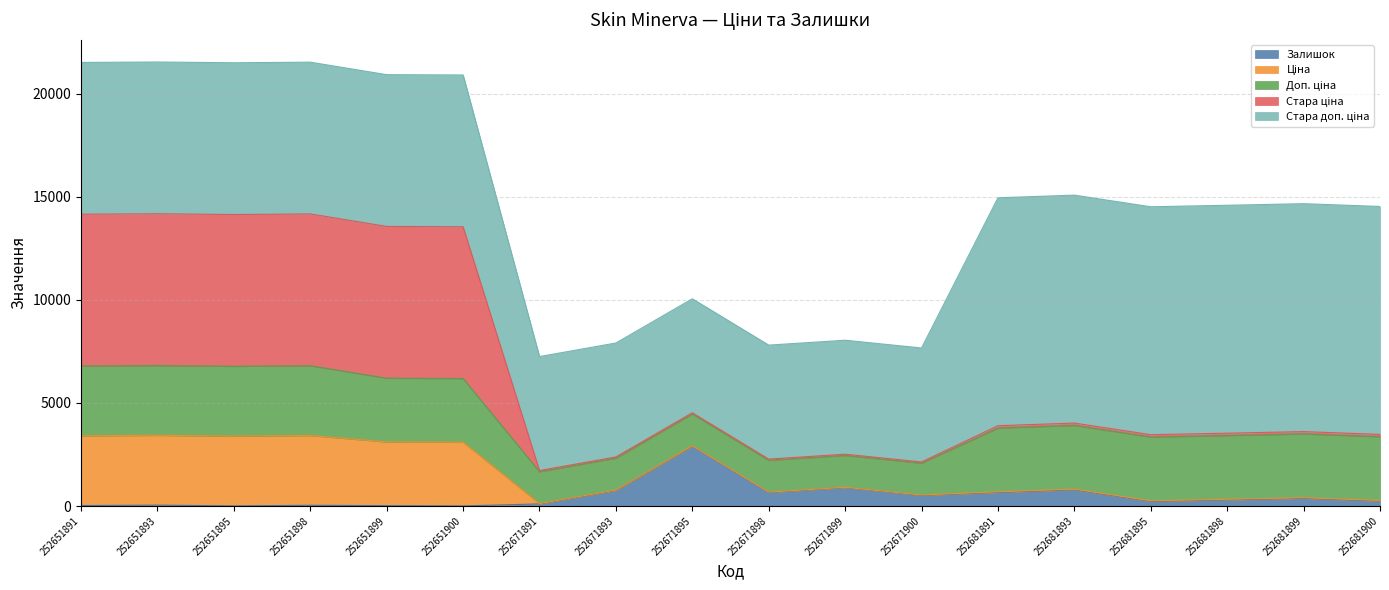

Reading left to right, list all the values displayed in this chart.

Залишок: 252651891=22.0	252651893=43.0	252651895=6.0	252651898=35.0	252651899=18.0	252651900=3.0	252671891=102.0	252671893=760.0	252671895=2904.0	252671898=657.0	252671899=894.0	252671900=518.0	252681891=658.0	252681893=786.0	252681895=222.0	252681898=295.0	252681899=372.0	252681900=237.0
Ціна: 252651891=3385.7	252651893=3385.7	252651895=3385.7	252651898=3385.7	252651899=3091.3	252651900=3091.3	252671891=15.5	252671893=15.5	252671895=15.5	252671898=15.5	252671899=15.5	252671900=15.5	252681891=30.9	252681893=30.9	252681895=30.9	252681898=30.9	252681899=30.9	252681900=30.9
Доп. ціна: 252651891=3386.0	252651893=3386.0	252651895=3386.0	252651898=3386.0	252651899=3091.0	252651900=3091.0	252671891=1548.0	252671893=1548.0	252671895=1548.0	252671898=1548.0	252671899=1548.0	252671900=1548.0	252681891=3095.0	252681893=3095.0	252681895=3095.0	252681898=3095.0	252681899=3095.0	252681900=3095.0
Стара ціна: 252651891=7360.2	252651893=7360.2	252651895=7360.2	252651898=7360.2	252651899=7360.2	252651900=7360.2	252671891=55.3	252671893=55.3	252671895=55.3	252671898=55.3	252671899=55.3	252671900=55.3	252681891=110.5	252681893=110.5	252681895=110.5	252681898=110.5	252681899=110.5	252681900=110.5
Стара доп. ціна: 252651891=7360.2	252651893=7360.2	252651895=7360.2	252651898=7360.2	252651899=7360.2	252651900=7360.2	252671891=5528.0	252671893=5528.0	252671895=5528.0	252671898=5528.0	252671899=5528.0	252671900=5528.0	252681891=11055.0	252681893=11055.0	252681895=11055.0	252681898=11055.0	252681899=11055.0	252681900=11055.0